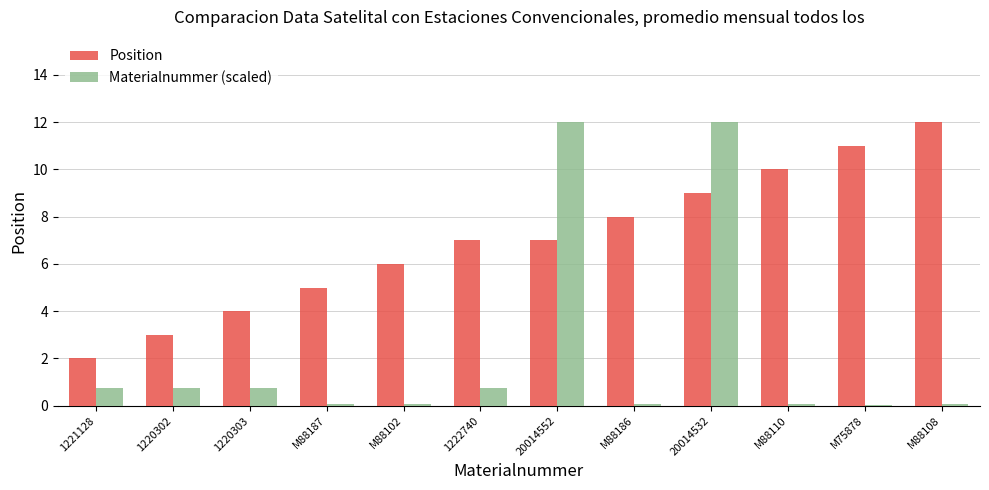

Is the value of Materialnummer (scaled) at M88110 greater than the value of Position at M88110?

No